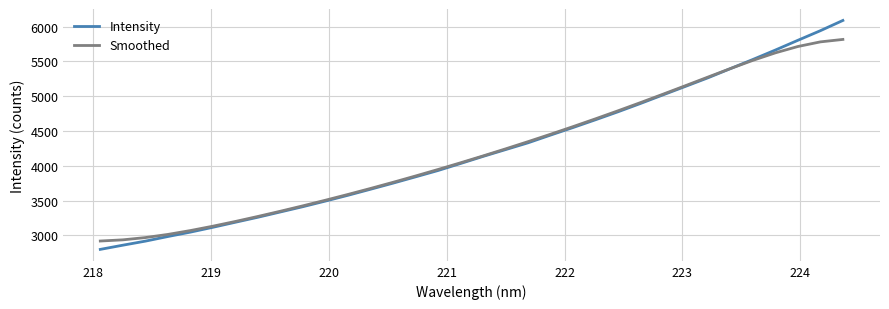

Which series has the widest spread of values?

Intensity